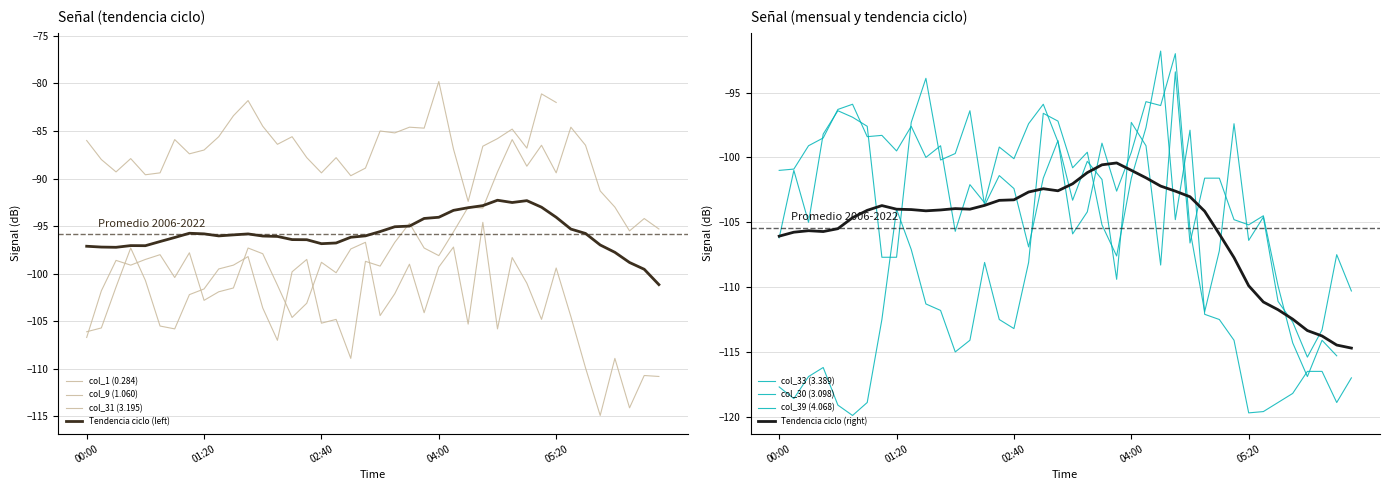

Which has a higher value, 2010/09/23 00:00 or 2010/09/23 04:30?

2010/09/23 04:30